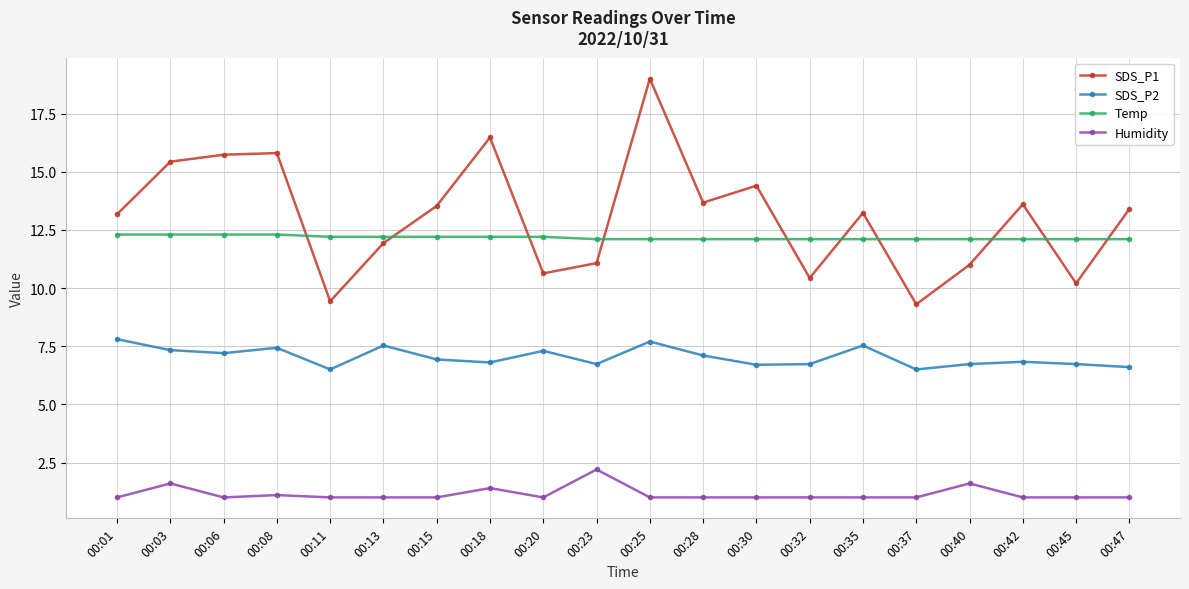

At 00:32, list the series in order from largest to smallest.

Temp, SDS_P1, SDS_P2, Humidity